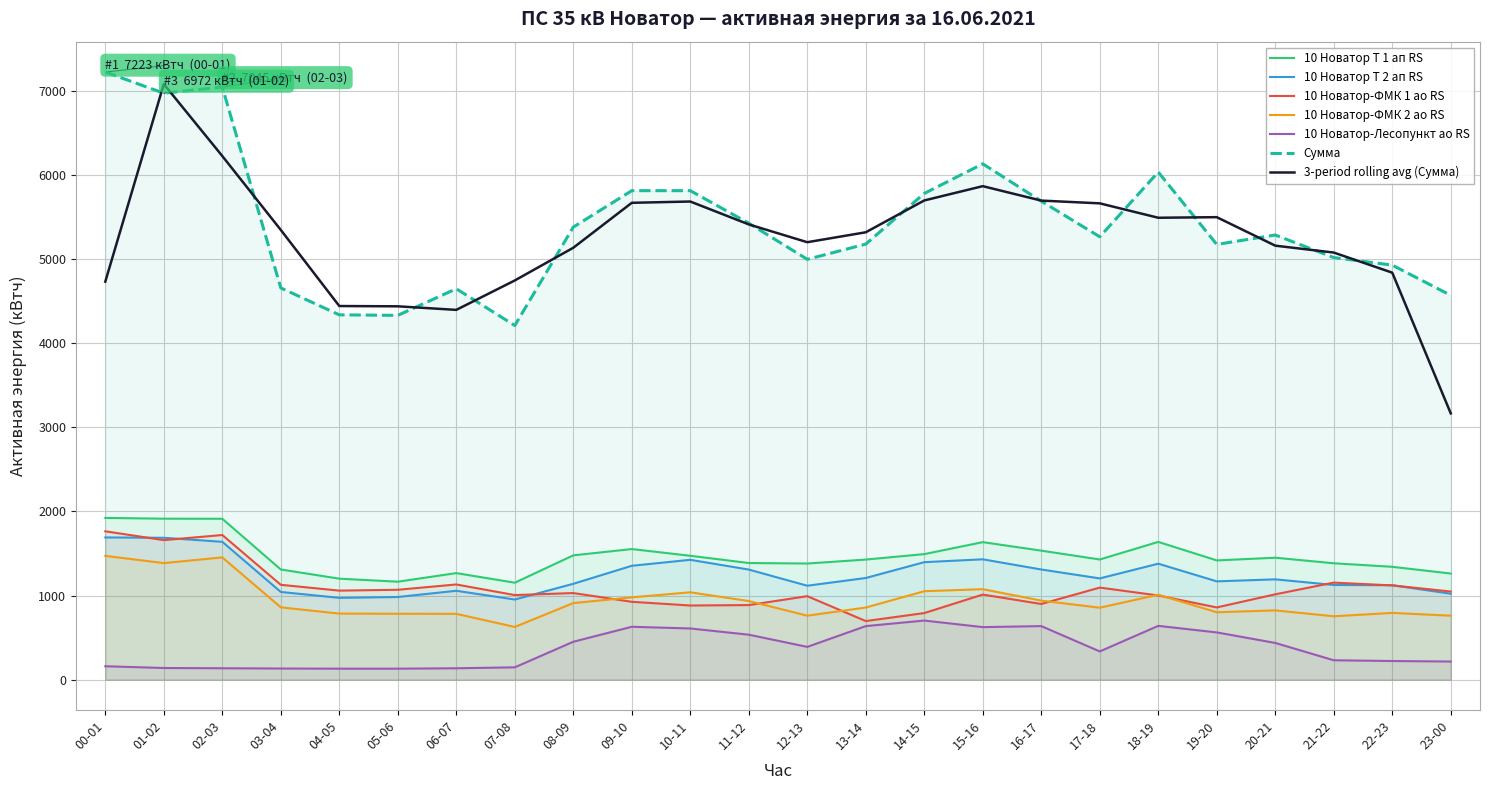

True or false: 10 Новатор-ФМК 2 ао RS has a value of 439 at 23-00.

False